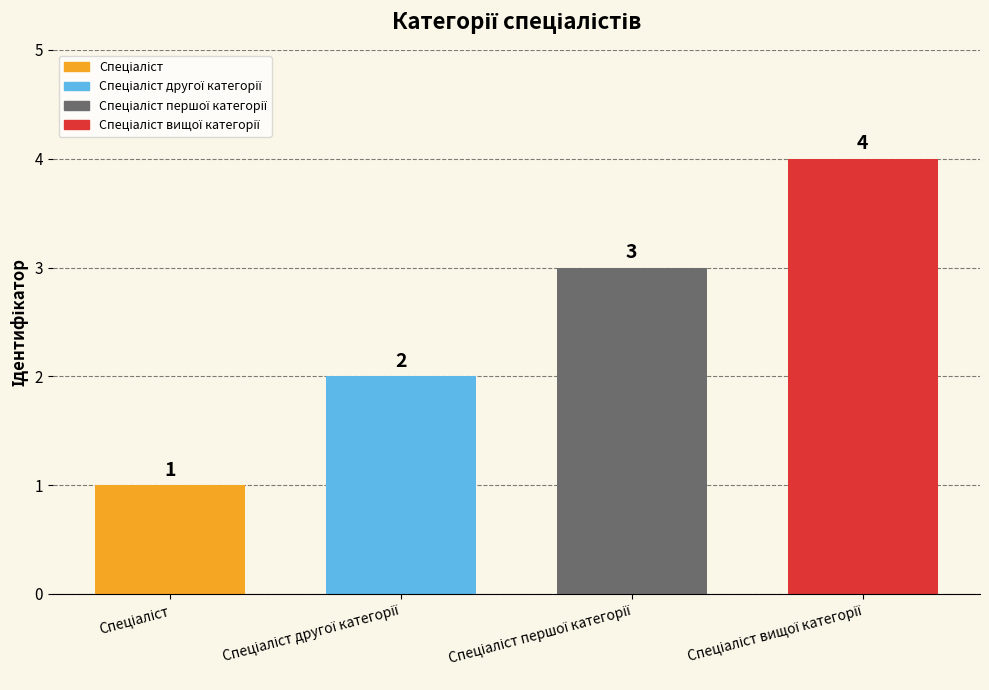

What is the maximum value shown in the chart?

4